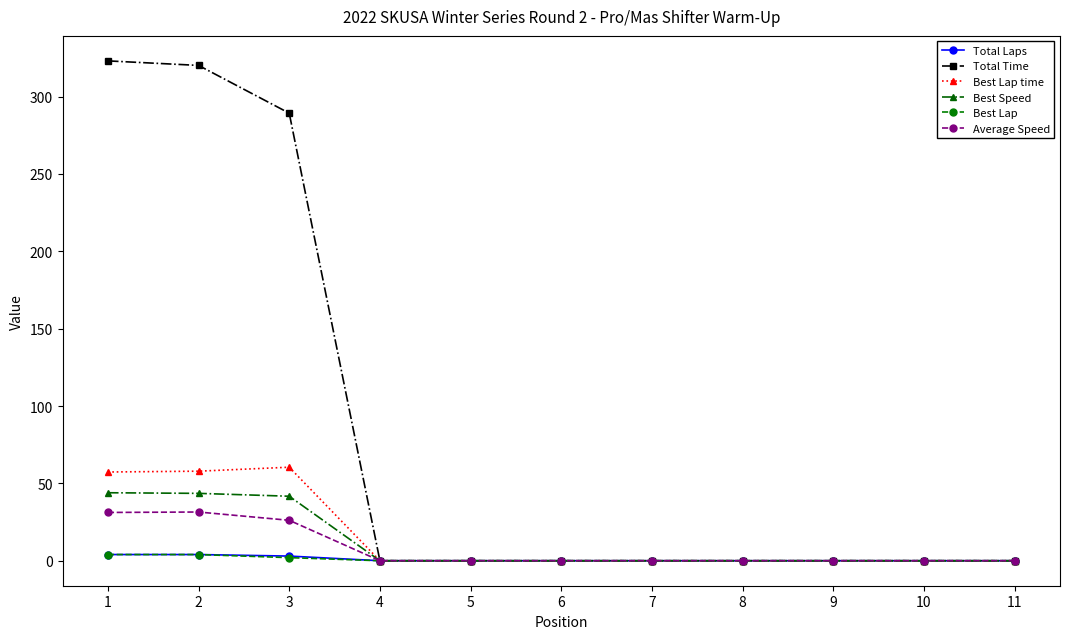

What is the average value of the Best Speed series?

11.7